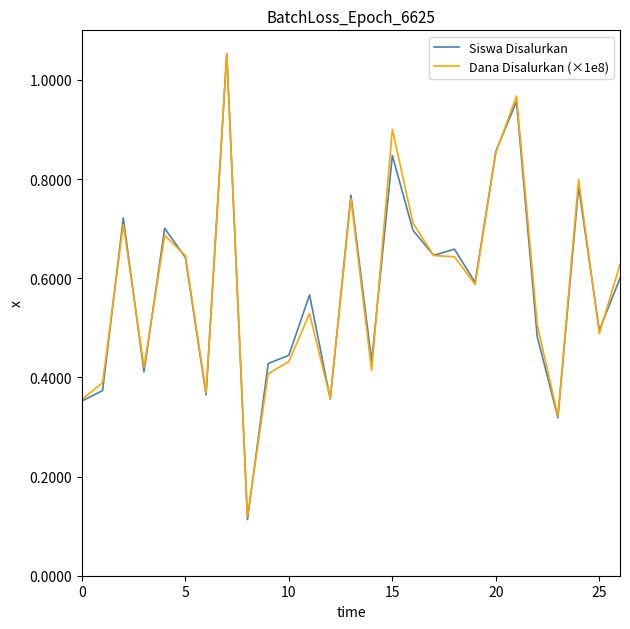

Which series has the largest range (max minus min)?

Siswa Disalurkan